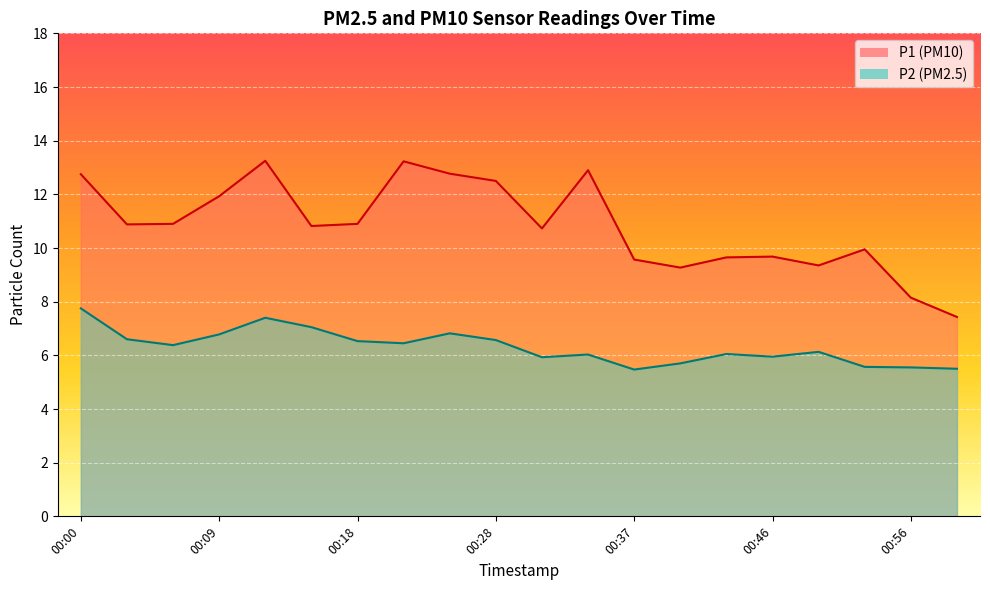

At 00:00, list the series in order from smallest to largest.

P2, P1